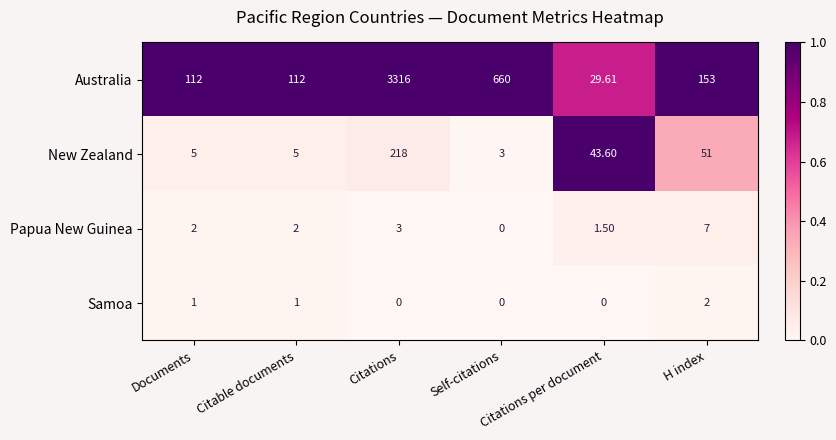

What is the maximum value shown in the chart?

3316.0